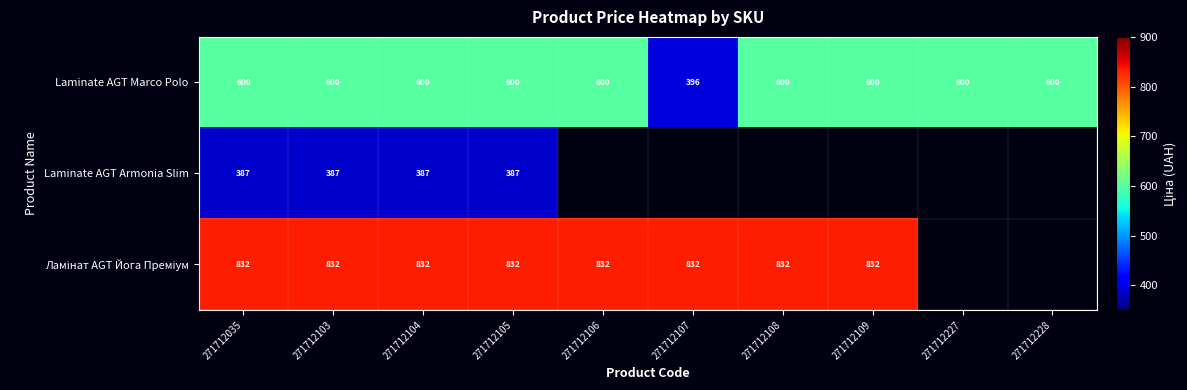

What is the difference between the highest and lowest values at 271712103?

445.0